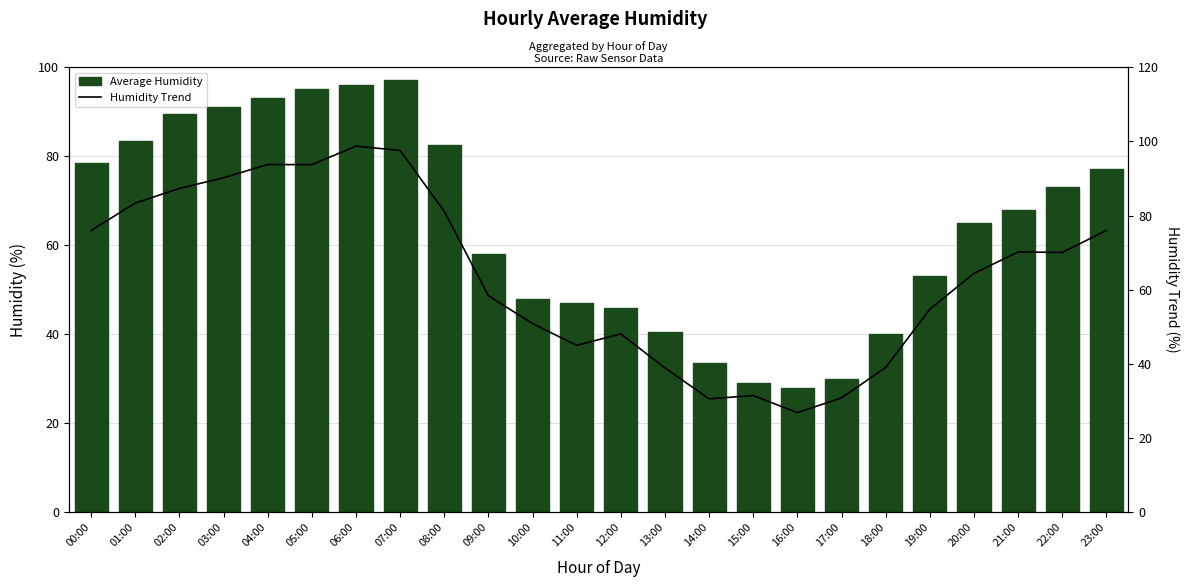

What is the label of the 1st bar from the right?

23:00